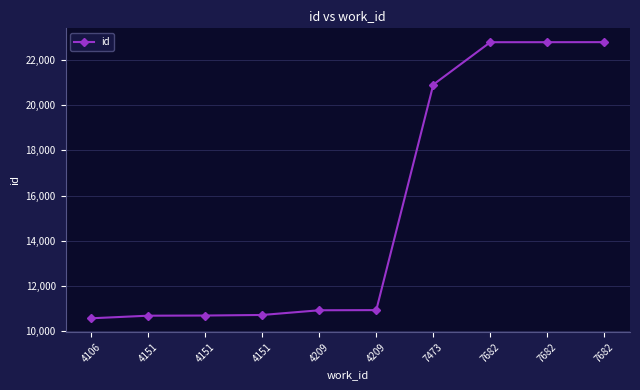

How many data points are less than 10925?

5